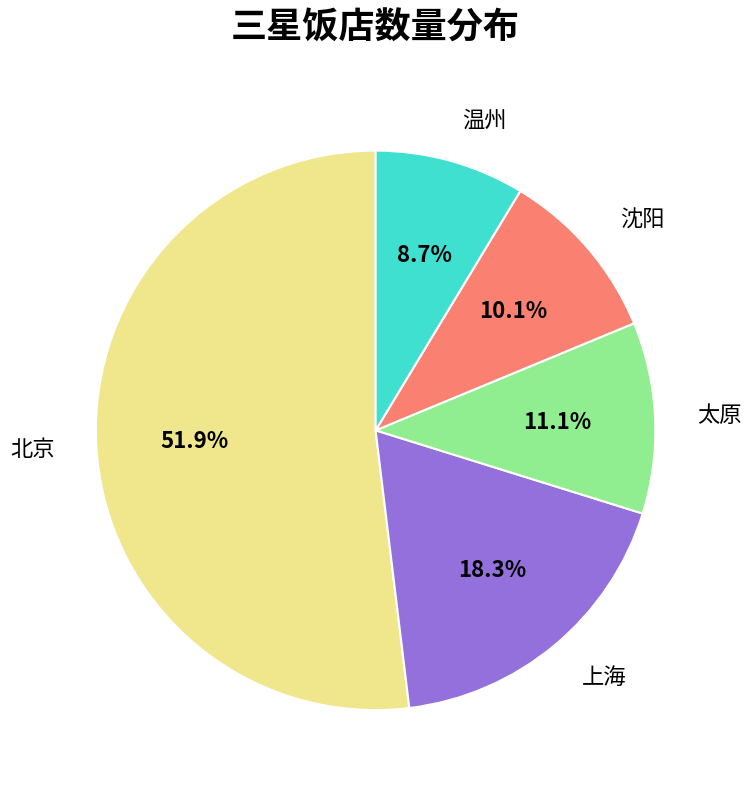

Which has a higher value, 温州 or 北京?

北京